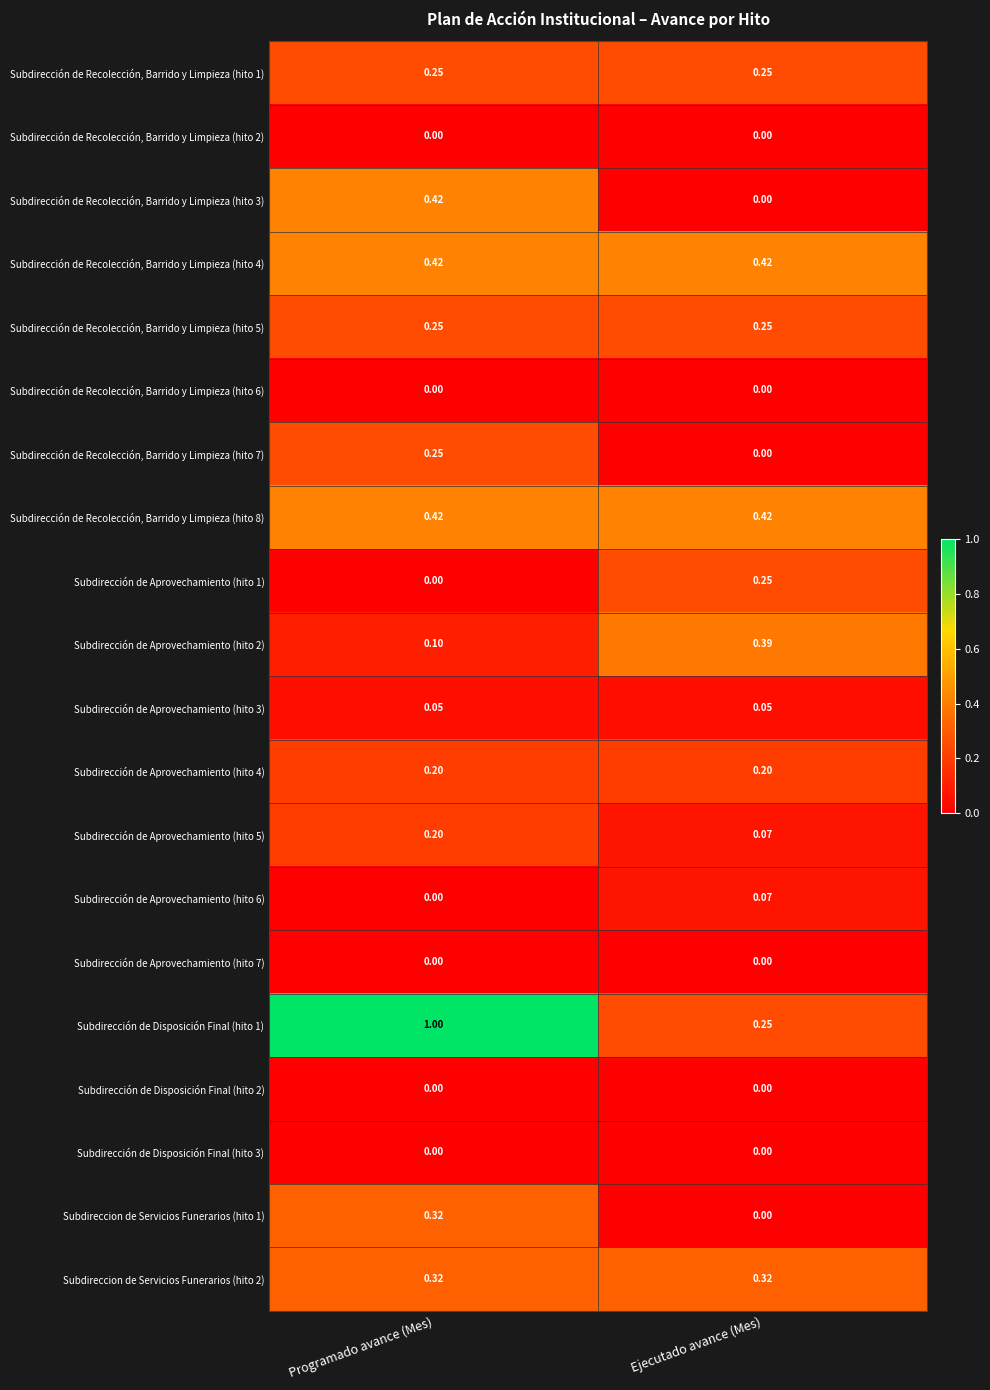

At which label does Subdirección de Aprovechamiento (hito 1) reach its peak?

Ejecutado avance (Mes)